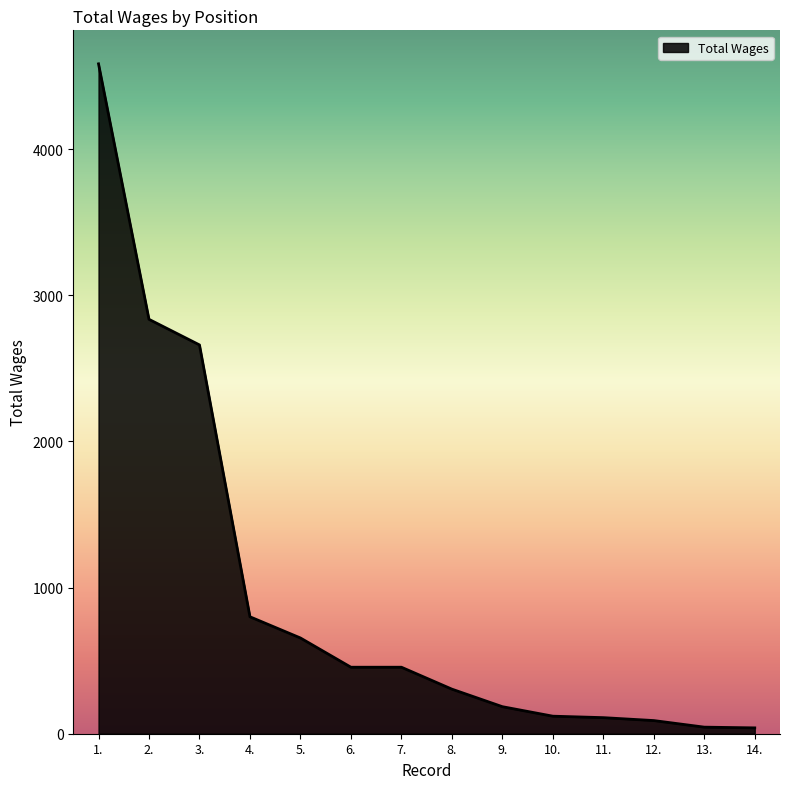

What is the maximum value shown in the chart?

4583